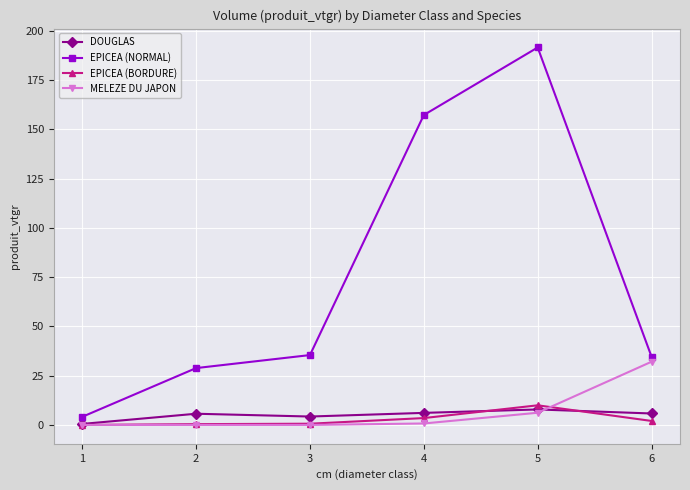

What is the spread (max minus min) of values at 5?

185.4